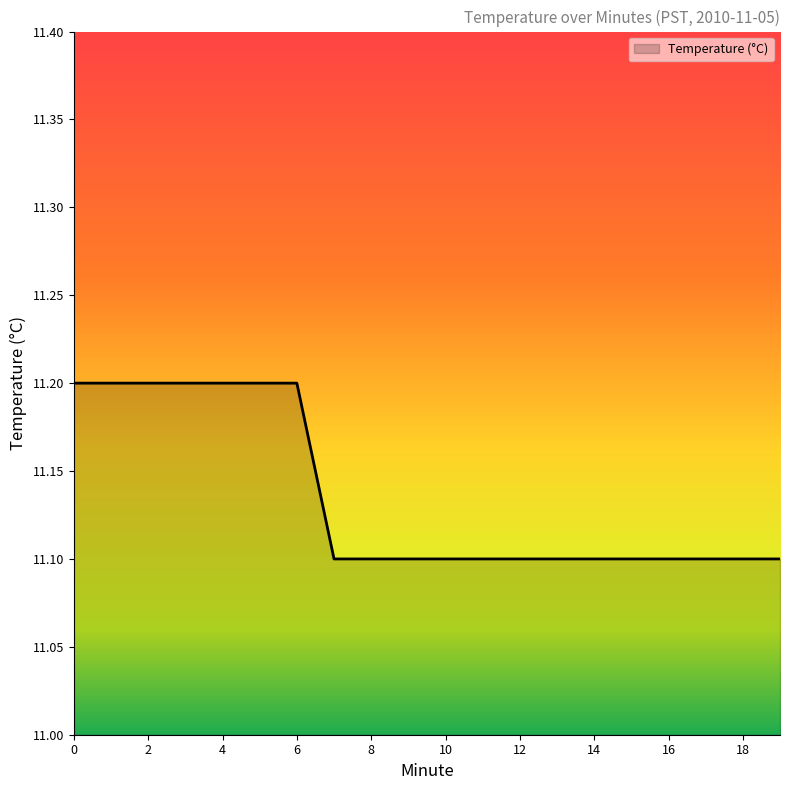

What is the smallest value displayed?

11.1